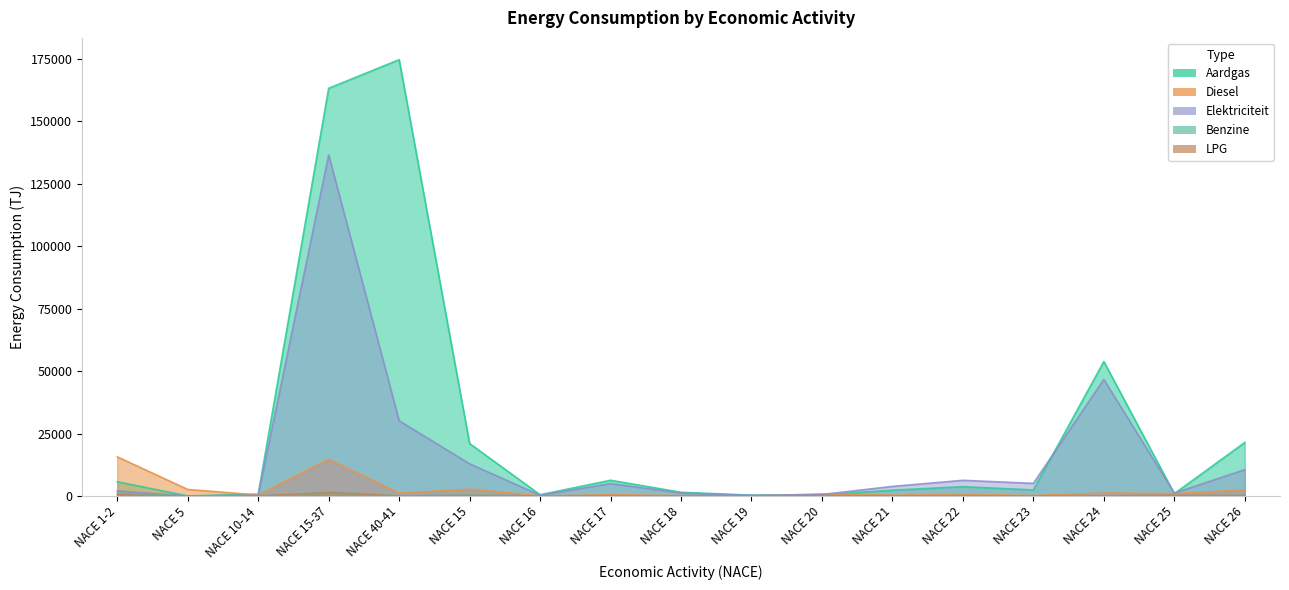

What is the value of the Diesel point at the 11th from the left?

758.4